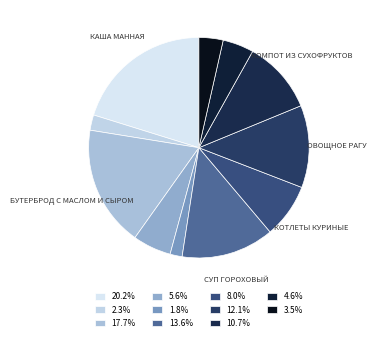

Which category has the biggest portion of the pie?

Каша манная